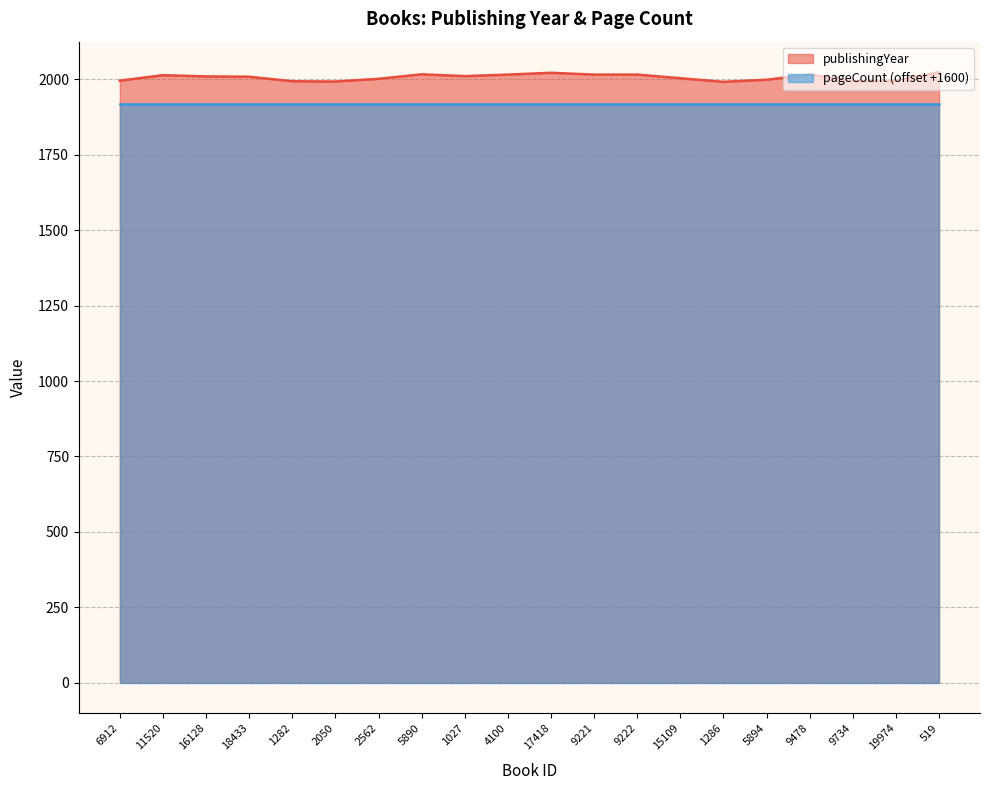

Where is the data nearest to the value 2008?

18433